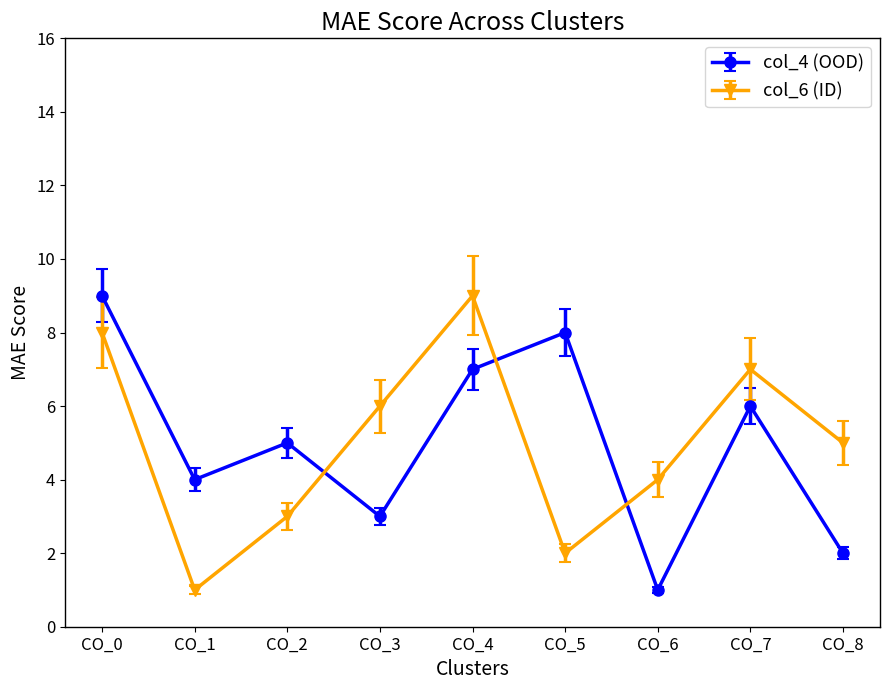

Which series ends up on top after the final intersection of col_6 (ID) and col_4 (OOD)?

col_6 (ID)